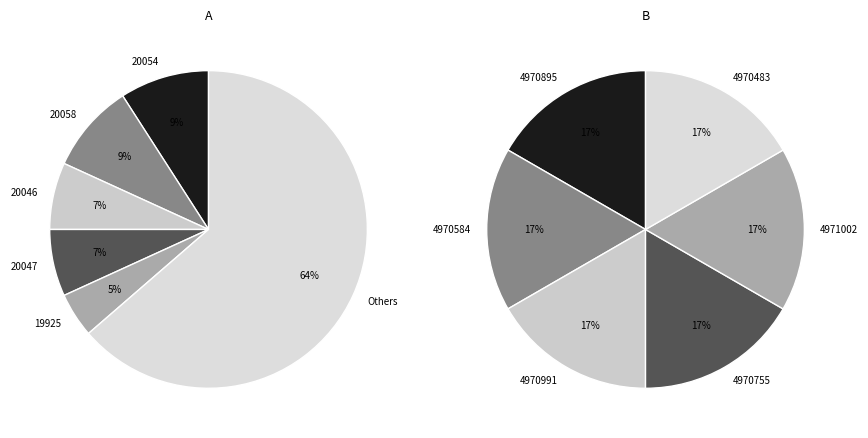

Does any single category account for the majority?

No